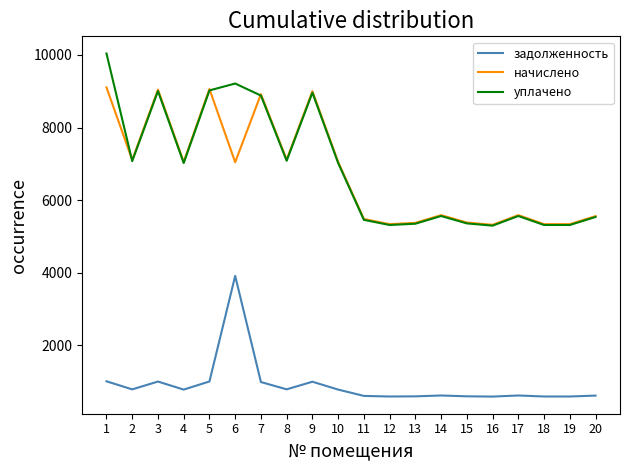

The value of задолженность at 1 is 1391.7. True or false?

False